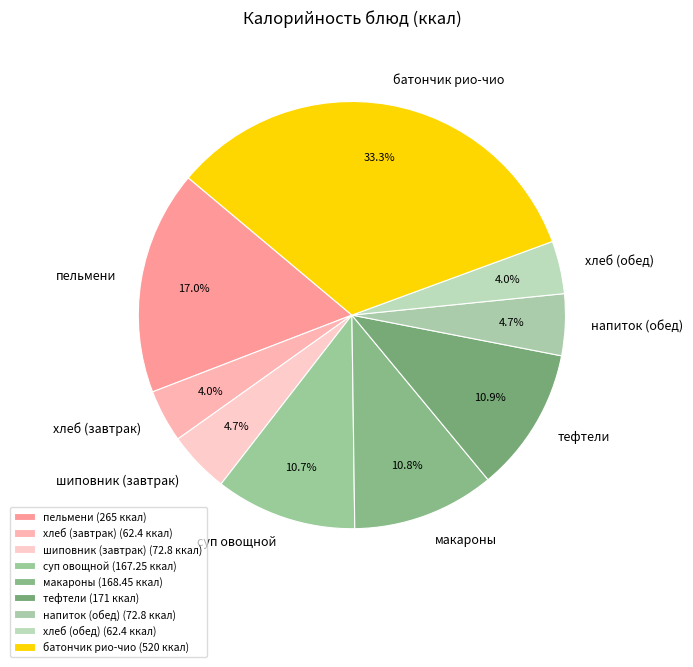

Does пельмени account for over 50% of the chart?

No